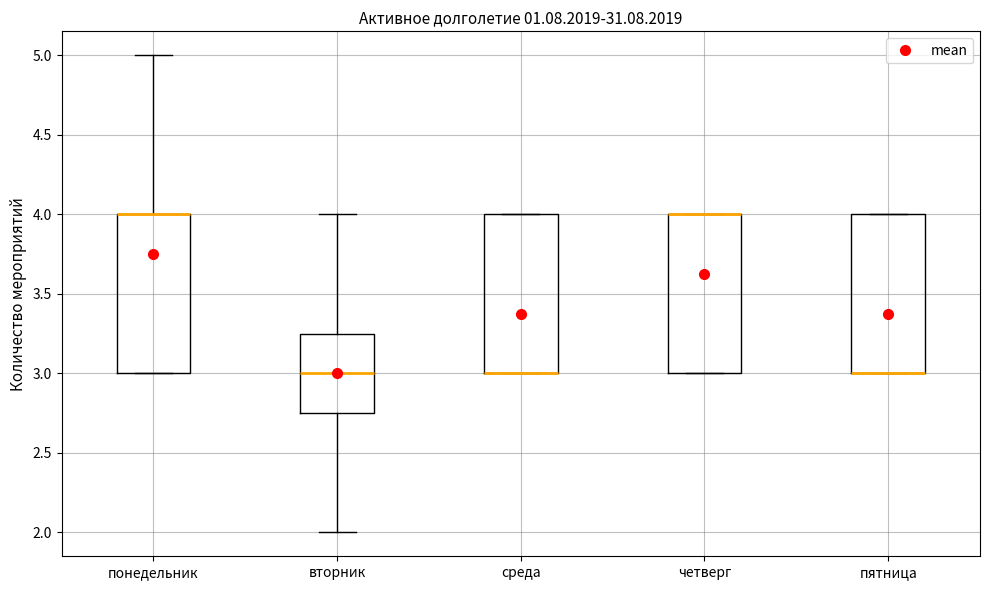

Where is the upper edge of the box for пятница on the y-axis? The values are not printed on the chart, so give them approximately, as read against the axis.

4.00